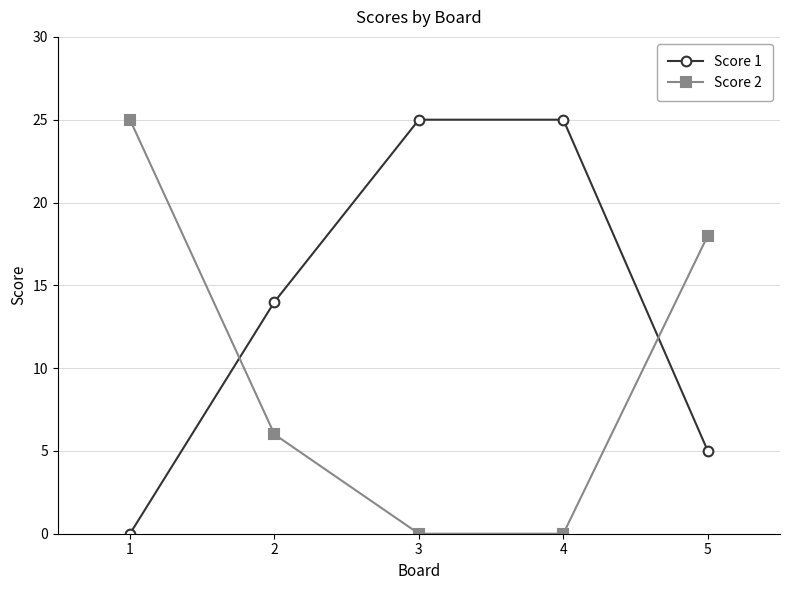

What is the total value across all series at 4?

25